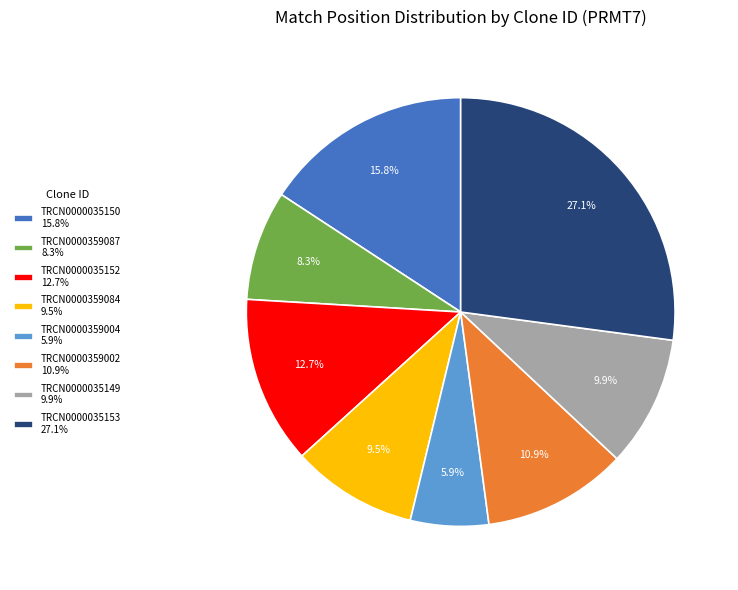

What percentage is the TRCN0000359002 slice, to the nearest percent?

11%